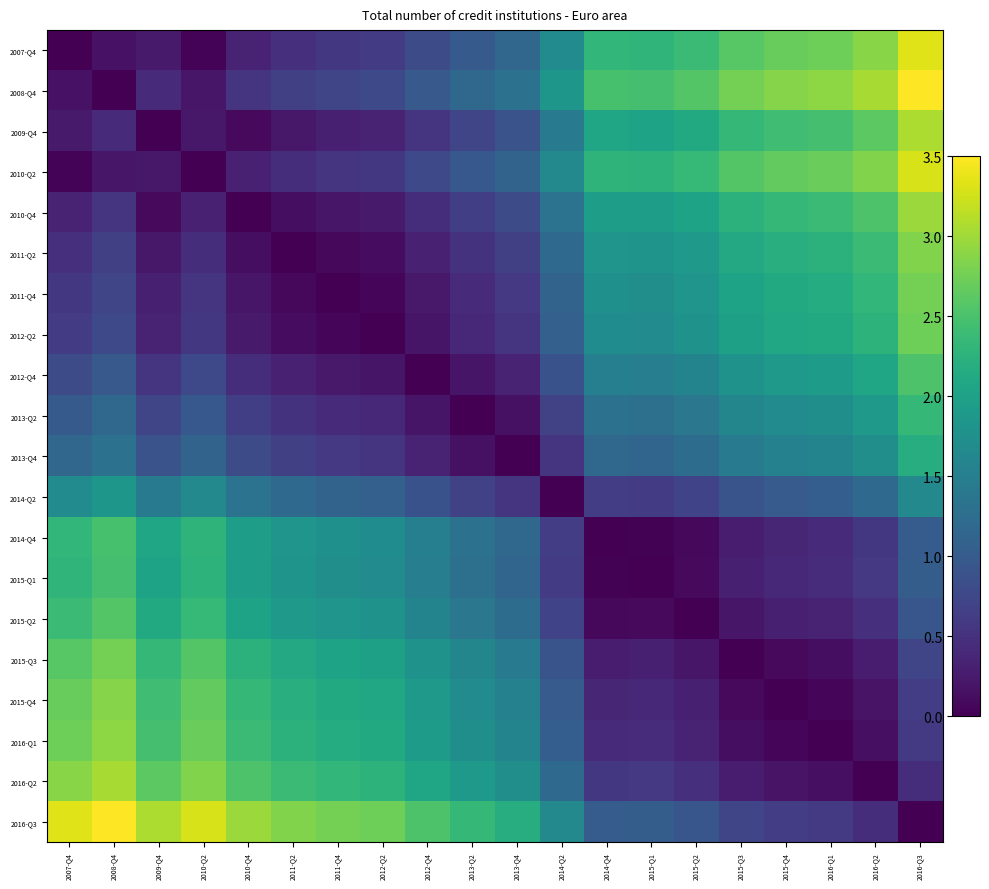

Reading left to right, list all the values displayed in this chart.

2007-Q4: 2007-Q4=0.0	2008-Q4=0.2	2009-Q4=0.3	2010-Q2=0.0	2010-Q4=0.4	2011-Q2=0.5	2011-Q4=0.6	2012-Q2=0.6	2012-Q4=0.8	2013-Q2=1.0	2013-Q4=1.2	2014-Q2=1.7	2014-Q4=2.3	2015-Q1=2.3	2015-Q2=2.4	2015-Q3=2.6	2015-Q4=2.7	2016-Q1=2.7	2016-Q2=2.9	2016-Q3=3.3
2008-Q4: 2007-Q4=0.2	2008-Q4=0.0	2009-Q4=0.4	2010-Q2=0.2	2010-Q4=0.5	2011-Q2=0.7	2011-Q4=0.7	2012-Q2=0.8	2012-Q4=1.0	2013-Q2=1.2	2013-Q4=1.3	2014-Q2=1.9	2014-Q4=2.5	2015-Q1=2.5	2015-Q2=2.6	2015-Q3=2.8	2015-Q4=2.9	2016-Q1=2.9	2016-Q2=3.0	2016-Q3=3.5
2009-Q4: 2007-Q4=0.3	2008-Q4=0.4	2009-Q4=0.0	2010-Q2=0.2	2010-Q4=0.1	2011-Q2=0.2	2011-Q4=0.3	2012-Q2=0.3	2012-Q4=0.5	2013-Q2=0.7	2013-Q4=0.9	2014-Q2=1.4	2014-Q4=2.1	2015-Q1=2.0	2015-Q2=2.1	2015-Q3=2.3	2015-Q4=2.4	2016-Q1=2.5	2016-Q2=2.6	2016-Q3=3.1
2010-Q2: 2007-Q4=0.0	2008-Q4=0.2	2009-Q4=0.2	2010-Q2=0.0	2010-Q4=0.3	2011-Q2=0.5	2011-Q4=0.5	2012-Q2=0.6	2012-Q4=0.8	2013-Q2=1.0	2013-Q4=1.1	2014-Q2=1.6	2014-Q4=2.3	2015-Q1=2.3	2015-Q2=2.3	2015-Q3=2.6	2015-Q4=2.7	2016-Q1=2.7	2016-Q2=2.8	2016-Q3=3.3
2010-Q4: 2007-Q4=0.4	2008-Q4=0.5	2009-Q4=0.1	2010-Q2=0.3	2010-Q4=0.0	2011-Q2=0.1	2011-Q4=0.2	2012-Q2=0.3	2012-Q4=0.5	2013-Q2=0.6	2013-Q4=0.8	2014-Q2=1.3	2014-Q4=2.0	2015-Q1=1.9	2015-Q2=2.0	2015-Q3=2.2	2015-Q4=2.3	2016-Q1=2.4	2016-Q2=2.5	2016-Q3=3.0
2011-Q2: 2007-Q4=0.5	2008-Q4=0.7	2009-Q4=0.2	2010-Q2=0.5	2010-Q4=0.1	2011-Q2=0.0	2011-Q4=0.1	2012-Q2=0.1	2012-Q4=0.3	2013-Q2=0.5	2013-Q4=0.7	2014-Q2=1.2	2014-Q4=1.8	2015-Q1=1.8	2015-Q2=1.9	2015-Q3=2.1	2015-Q4=2.2	2016-Q1=2.2	2016-Q2=2.4	2016-Q3=2.8
2011-Q4: 2007-Q4=0.6	2008-Q4=0.7	2009-Q4=0.3	2010-Q2=0.5	2010-Q4=0.2	2011-Q2=0.1	2011-Q4=0.0	2012-Q2=0.0	2012-Q4=0.2	2013-Q2=0.4	2013-Q4=0.6	2014-Q2=1.1	2014-Q4=1.8	2015-Q1=1.7	2015-Q2=1.8	2015-Q3=2.0	2015-Q4=2.1	2016-Q1=2.2	2016-Q2=2.3	2016-Q3=2.8
2012-Q2: 2007-Q4=0.6	2008-Q4=0.8	2009-Q4=0.3	2010-Q2=0.6	2010-Q4=0.3	2011-Q2=0.1	2011-Q4=0.0	2012-Q2=0.0	2012-Q4=0.2	2013-Q2=0.4	2013-Q4=0.5	2014-Q2=1.1	2014-Q4=1.7	2015-Q1=1.7	2015-Q2=1.8	2015-Q3=2.0	2015-Q4=2.1	2016-Q1=2.1	2016-Q2=2.3	2016-Q3=2.7
2012-Q4: 2007-Q4=0.8	2008-Q4=1.0	2009-Q4=0.5	2010-Q2=0.8	2010-Q4=0.5	2011-Q2=0.3	2011-Q4=0.2	2012-Q2=0.2	2012-Q4=0.0	2013-Q2=0.2	2013-Q4=0.3	2014-Q2=0.9	2014-Q4=1.5	2015-Q1=1.5	2015-Q2=1.6	2015-Q3=1.8	2015-Q4=1.9	2016-Q1=1.9	2016-Q2=2.1	2016-Q3=2.5
2013-Q2: 2007-Q4=1.0	2008-Q4=1.2	2009-Q4=0.7	2010-Q2=1.0	2010-Q4=0.6	2011-Q2=0.5	2011-Q4=0.4	2012-Q2=0.4	2012-Q4=0.2	2013-Q2=0.0	2013-Q4=0.2	2014-Q2=0.7	2014-Q4=1.3	2015-Q1=1.3	2015-Q2=1.4	2015-Q3=1.6	2015-Q4=1.7	2016-Q1=1.7	2016-Q2=1.9	2016-Q3=2.3
2013-Q4: 2007-Q4=1.2	2008-Q4=1.3	2009-Q4=0.9	2010-Q2=1.1	2010-Q4=0.8	2011-Q2=0.7	2011-Q4=0.6	2012-Q2=0.5	2012-Q4=0.3	2013-Q2=0.2	2013-Q4=0.0	2014-Q2=0.5	2014-Q4=1.2	2015-Q1=1.1	2015-Q2=1.2	2015-Q3=1.4	2015-Q4=1.5	2016-Q1=1.6	2016-Q2=1.7	2016-Q3=2.2
2014-Q2: 2007-Q4=1.7	2008-Q4=1.9	2009-Q4=1.4	2010-Q2=1.6	2010-Q4=1.3	2011-Q2=1.2	2011-Q4=1.1	2012-Q2=1.1	2012-Q4=0.9	2013-Q2=0.7	2013-Q4=0.5	2014-Q2=0.0	2014-Q4=0.6	2015-Q1=0.6	2015-Q2=0.7	2015-Q3=0.9	2015-Q4=1.0	2016-Q1=1.1	2016-Q2=1.2	2016-Q3=1.6
2014-Q4: 2007-Q4=2.3	2008-Q4=2.5	2009-Q4=2.1	2010-Q2=2.3	2010-Q4=2.0	2011-Q2=1.8	2011-Q4=1.8	2012-Q2=1.7	2012-Q4=1.5	2013-Q2=1.3	2013-Q4=1.2	2014-Q2=0.6	2014-Q4=0.0	2015-Q1=0.0	2015-Q2=0.1	2015-Q3=0.3	2015-Q4=0.4	2016-Q1=0.4	2016-Q2=0.6	2016-Q3=1.0
2015-Q1: 2007-Q4=2.3	2008-Q4=2.5	2009-Q4=2.0	2010-Q2=2.3	2010-Q4=1.9	2011-Q2=1.8	2011-Q4=1.7	2012-Q2=1.7	2012-Q4=1.5	2013-Q2=1.3	2013-Q4=1.1	2014-Q2=0.6	2014-Q4=0.0	2015-Q1=0.0	2015-Q2=0.1	2015-Q3=0.3	2015-Q4=0.4	2016-Q1=0.4	2016-Q2=0.6	2016-Q3=1.0
2015-Q2: 2007-Q4=2.4	2008-Q4=2.6	2009-Q4=2.1	2010-Q2=2.3	2010-Q4=2.0	2011-Q2=1.9	2011-Q4=1.8	2012-Q2=1.8	2012-Q4=1.6	2013-Q2=1.4	2013-Q4=1.2	2014-Q2=0.7	2014-Q4=0.1	2015-Q1=0.1	2015-Q2=0.0	2015-Q3=0.2	2015-Q4=0.3	2016-Q1=0.3	2016-Q2=0.5	2016-Q3=0.9
2015-Q3: 2007-Q4=2.6	2008-Q4=2.8	2009-Q4=2.3	2010-Q2=2.6	2010-Q4=2.2	2011-Q2=2.1	2011-Q4=2.0	2012-Q2=2.0	2012-Q4=1.8	2013-Q2=1.6	2013-Q4=1.4	2014-Q2=0.9	2014-Q4=0.3	2015-Q1=0.3	2015-Q2=0.2	2015-Q3=0.0	2015-Q4=0.1	2016-Q1=0.1	2016-Q2=0.3	2016-Q3=0.7
2015-Q4: 2007-Q4=2.7	2008-Q4=2.9	2009-Q4=2.4	2010-Q2=2.7	2010-Q4=2.3	2011-Q2=2.2	2011-Q4=2.1	2012-Q2=2.1	2012-Q4=1.9	2013-Q2=1.7	2013-Q4=1.5	2014-Q2=1.0	2014-Q4=0.4	2015-Q1=0.4	2015-Q2=0.3	2015-Q3=0.1	2015-Q4=0.0	2016-Q1=0.0	2016-Q2=0.2	2016-Q3=0.6
2016-Q1: 2007-Q4=2.7	2008-Q4=2.9	2009-Q4=2.5	2010-Q2=2.7	2010-Q4=2.4	2011-Q2=2.2	2011-Q4=2.2	2012-Q2=2.1	2012-Q4=1.9	2013-Q2=1.7	2013-Q4=1.6	2014-Q2=1.1	2014-Q4=0.4	2015-Q1=0.4	2015-Q2=0.3	2015-Q3=0.1	2015-Q4=0.0	2016-Q1=0.0	2016-Q2=0.1	2016-Q3=0.6
2016-Q2: 2007-Q4=2.9	2008-Q4=3.0	2009-Q4=2.6	2010-Q2=2.8	2010-Q4=2.5	2011-Q2=2.4	2011-Q4=2.3	2012-Q2=2.3	2012-Q4=2.1	2013-Q2=1.9	2013-Q4=1.7	2014-Q2=1.2	2014-Q4=0.6	2015-Q1=0.6	2015-Q2=0.5	2015-Q3=0.3	2015-Q4=0.2	2016-Q1=0.1	2016-Q2=0.0	2016-Q3=0.5
2016-Q3: 2007-Q4=3.3	2008-Q4=3.5	2009-Q4=3.1	2010-Q2=3.3	2010-Q4=3.0	2011-Q2=2.8	2011-Q4=2.8	2012-Q2=2.7	2012-Q4=2.5	2013-Q2=2.3	2013-Q4=2.2	2014-Q2=1.6	2014-Q4=1.0	2015-Q1=1.0	2015-Q2=0.9	2015-Q3=0.7	2015-Q4=0.6	2016-Q1=0.6	2016-Q2=0.5	2016-Q3=0.0